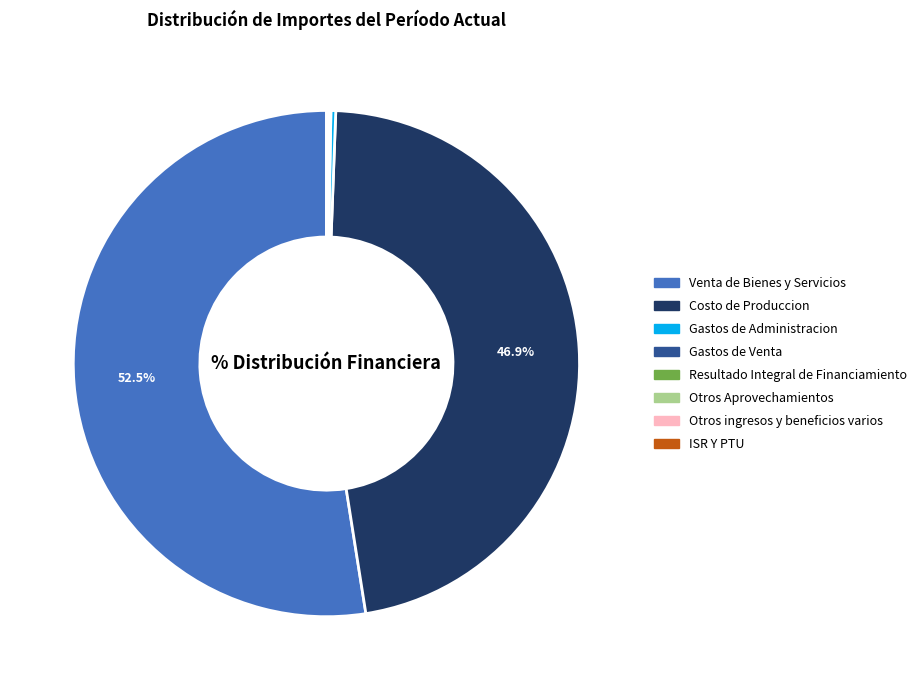

Is there a majority slice in this chart?

Yes